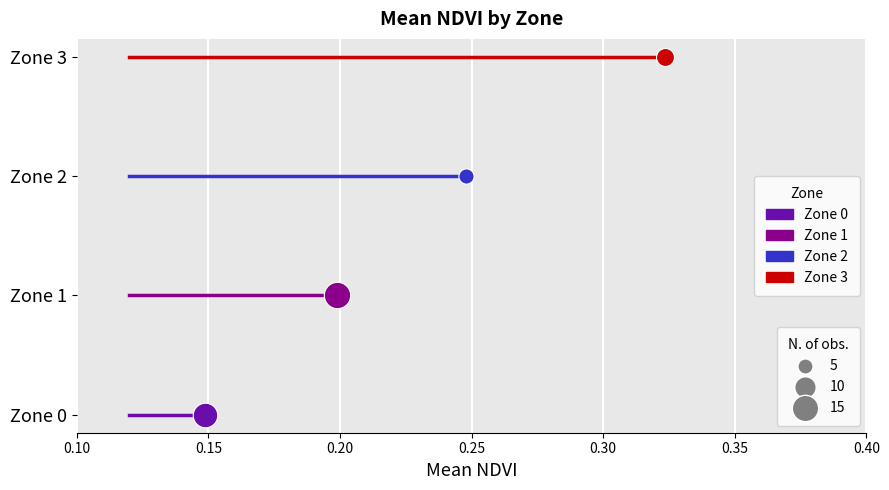

Is the value of Zone 3 at 0.15 greater than the value of Zone 0 at 0.10?

Yes